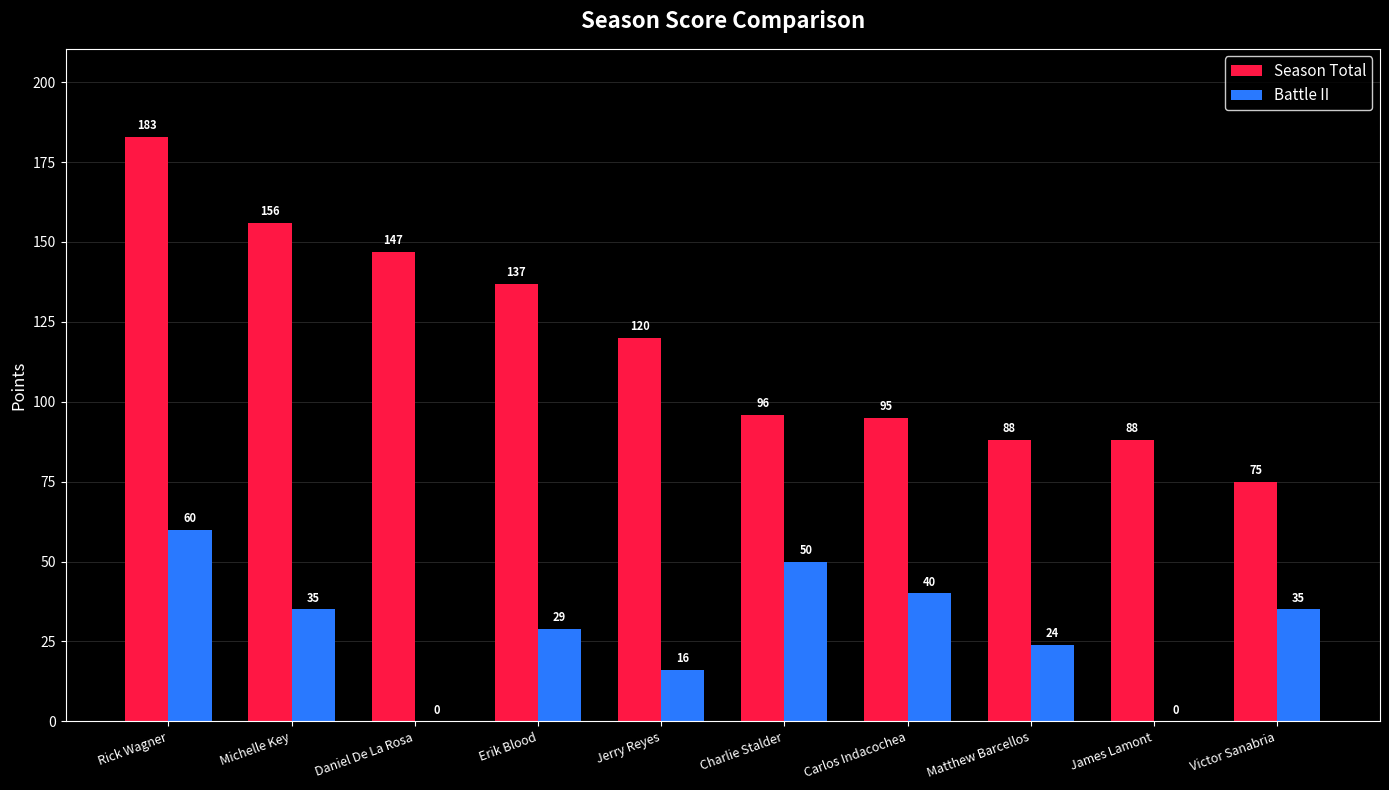

What are all the series names shown in the legend?

Season Total, Battle II